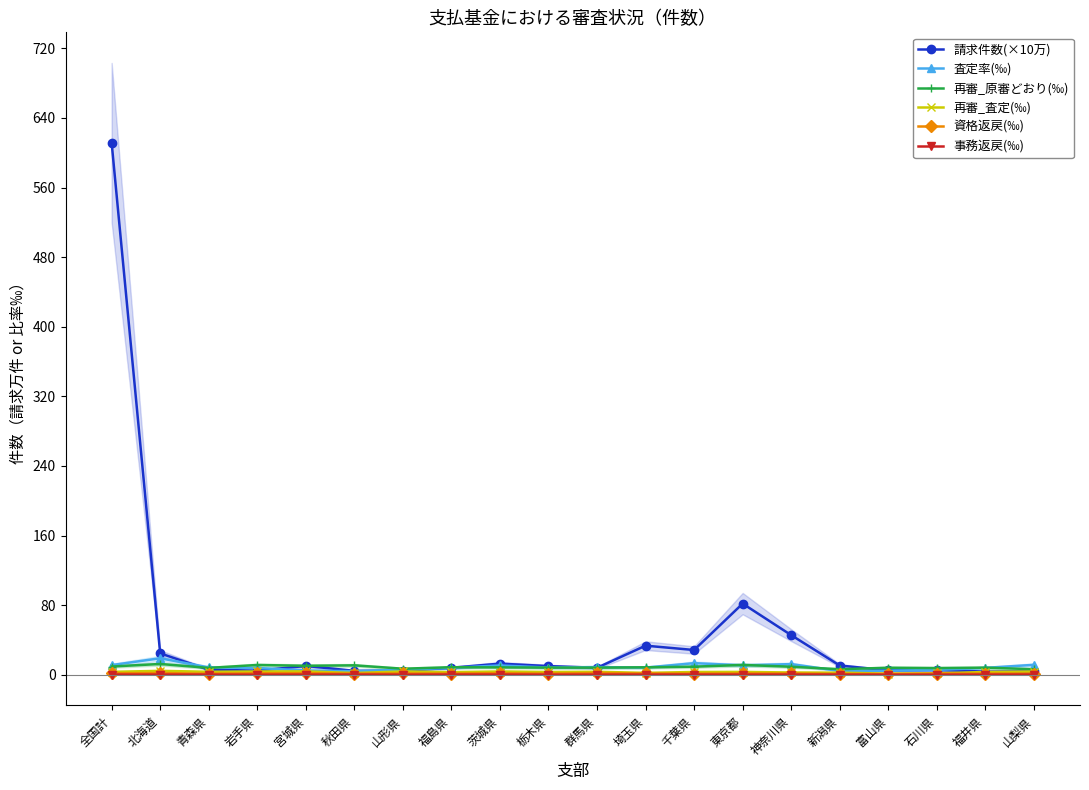

What position from the left is 茨城県?

9